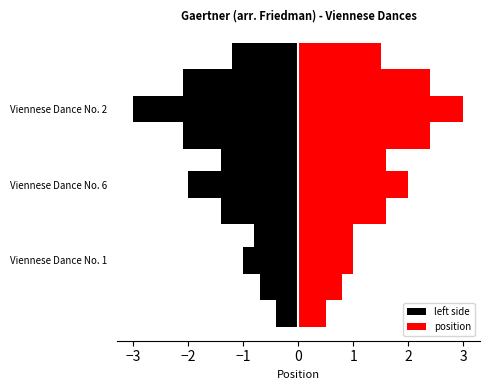

Which series changed the most between Viennese Dance No. 1 and Viennese Dance No. 6?

left side